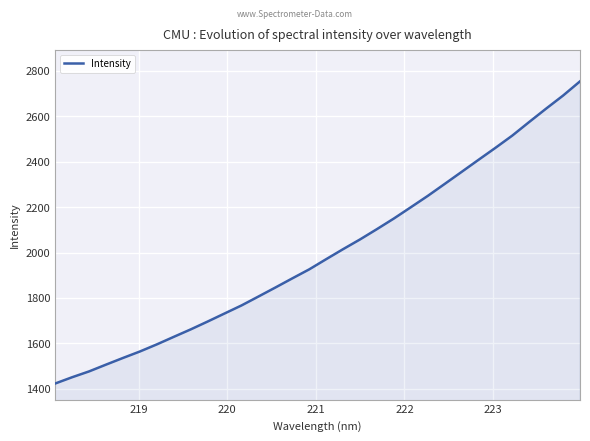

What is the smallest value displayed?

1422.6